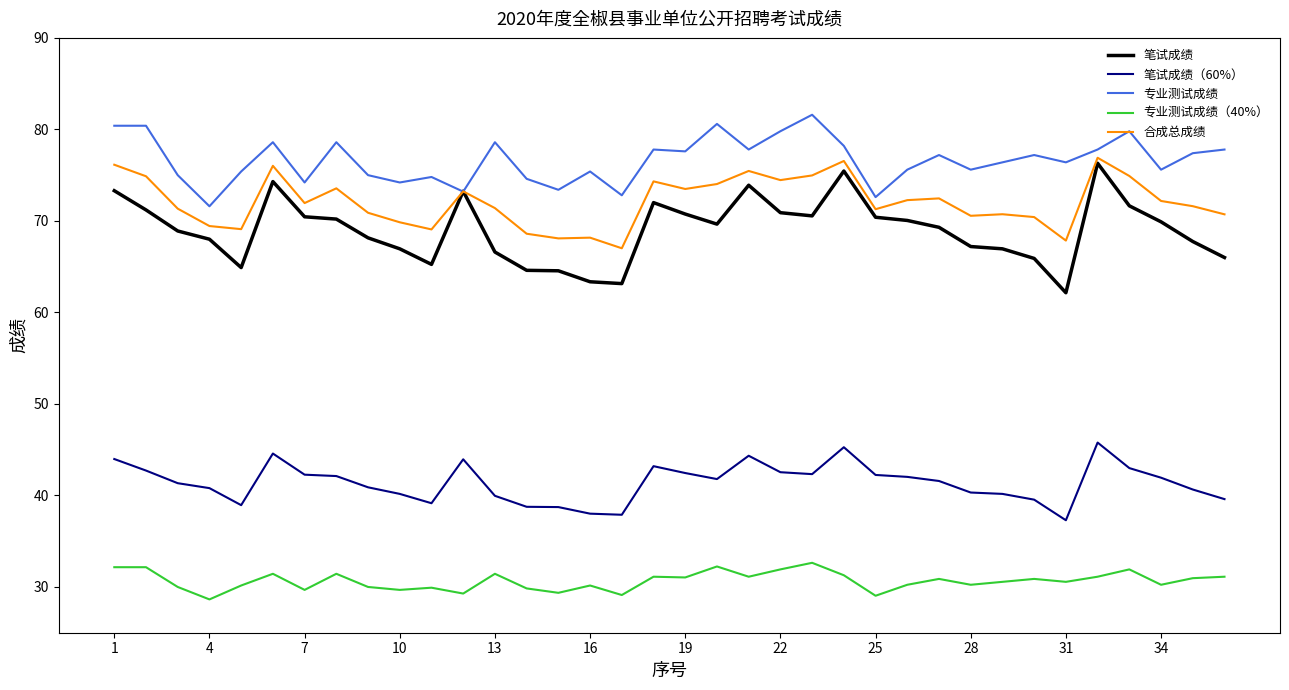

What are all the series names shown in the legend?

笔试成绩, 笔试成绩（60%）, 专业测试成绩, 专业测试成绩（40%）, 合成总成绩